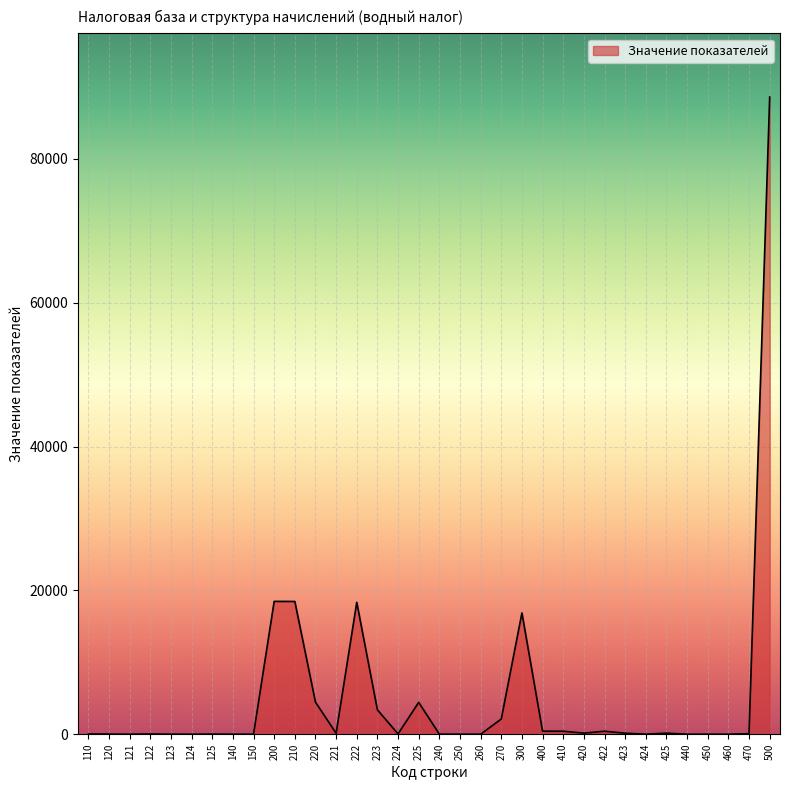

Is it true that the value at 260 is 26620?

False